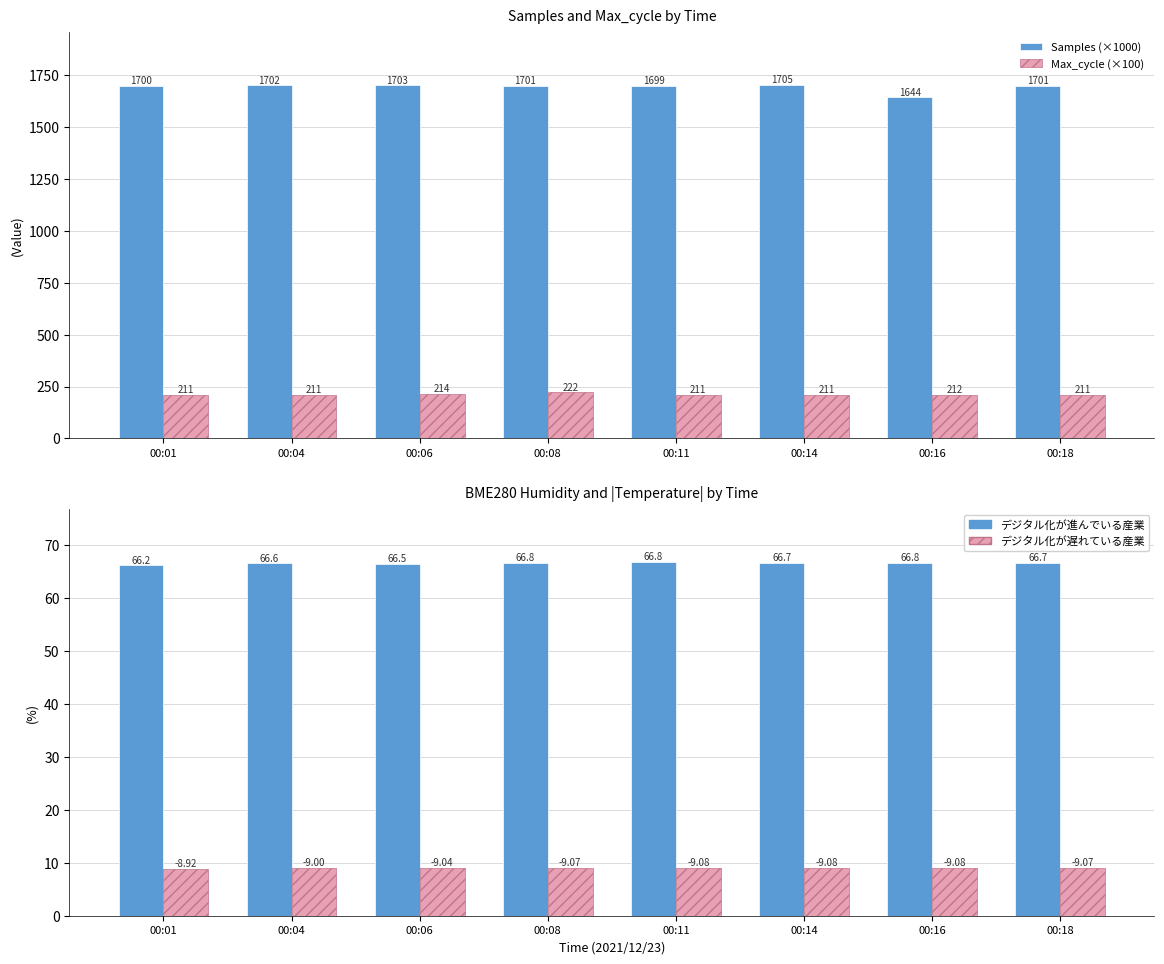

How many data points in Samples (×1000) are above 1701?

5